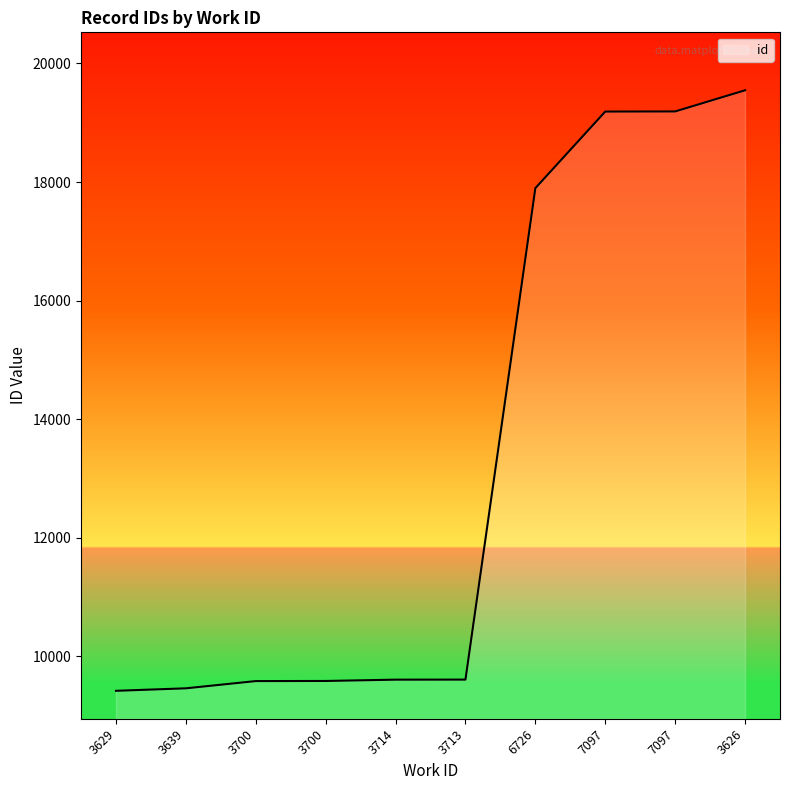

True or false: the data shows 3518 at 3713.

False